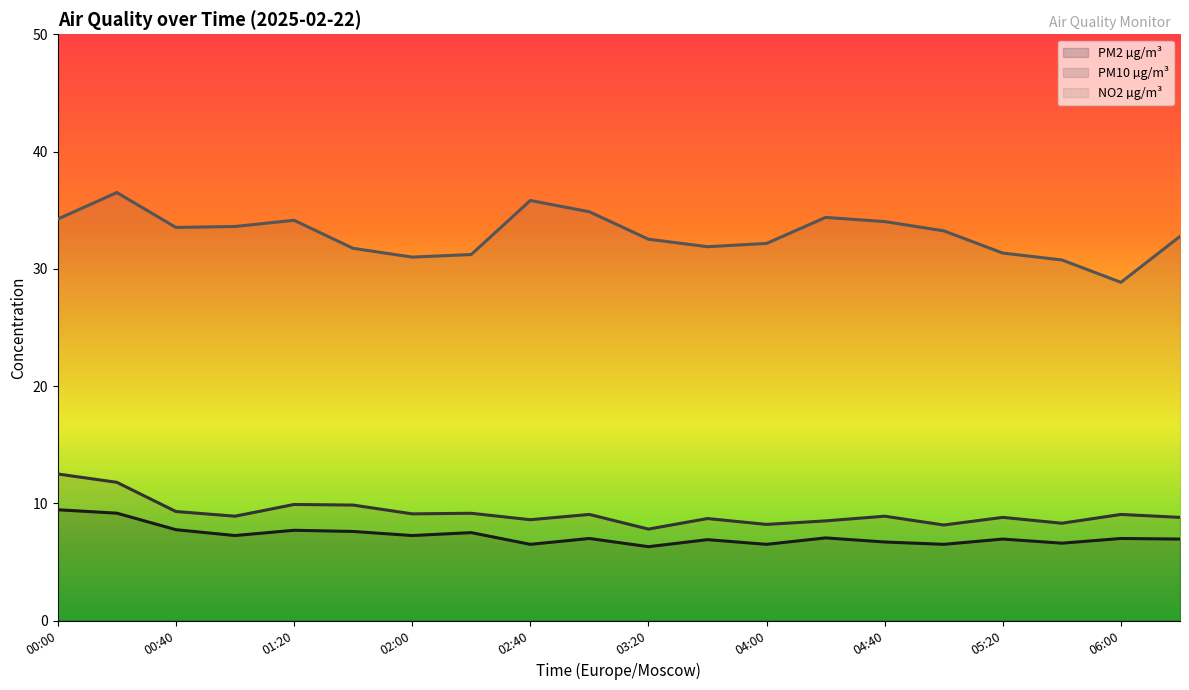

True or false: PM10 µg/m³ and NO2 µg/m³ cross at least once.

False